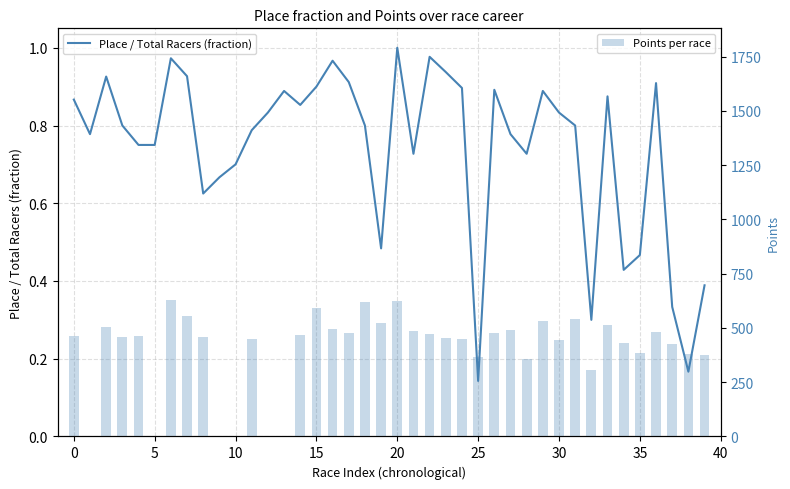

The Points per race series shows 633.1 at 35. True or false?

False